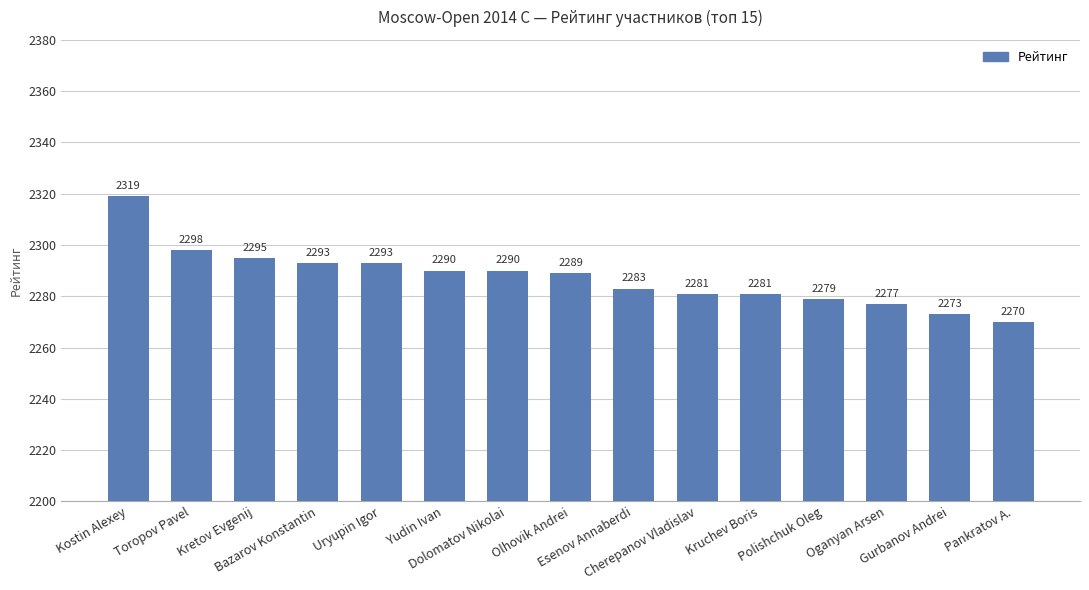

Reading left to right, extract all data points from this chart.

2319	2298	2295	2293	2293	2290	2290	2289	2283	2281	2281	2279	2277	2273	2270